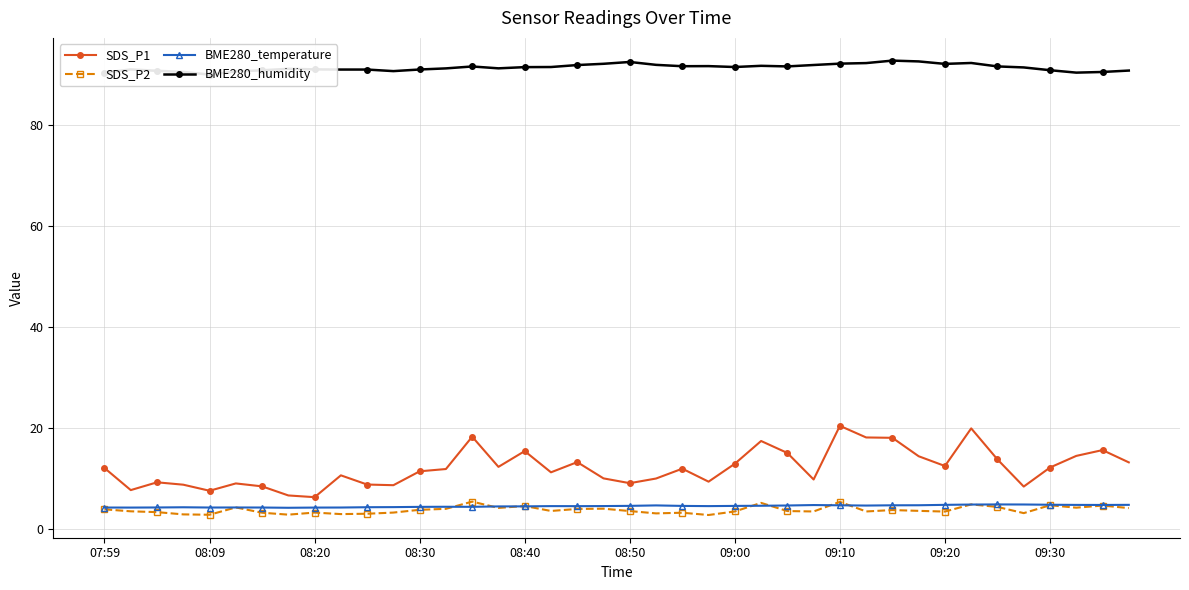

Is it true that SDS_P1 equals 19.3 at 08:30?

False